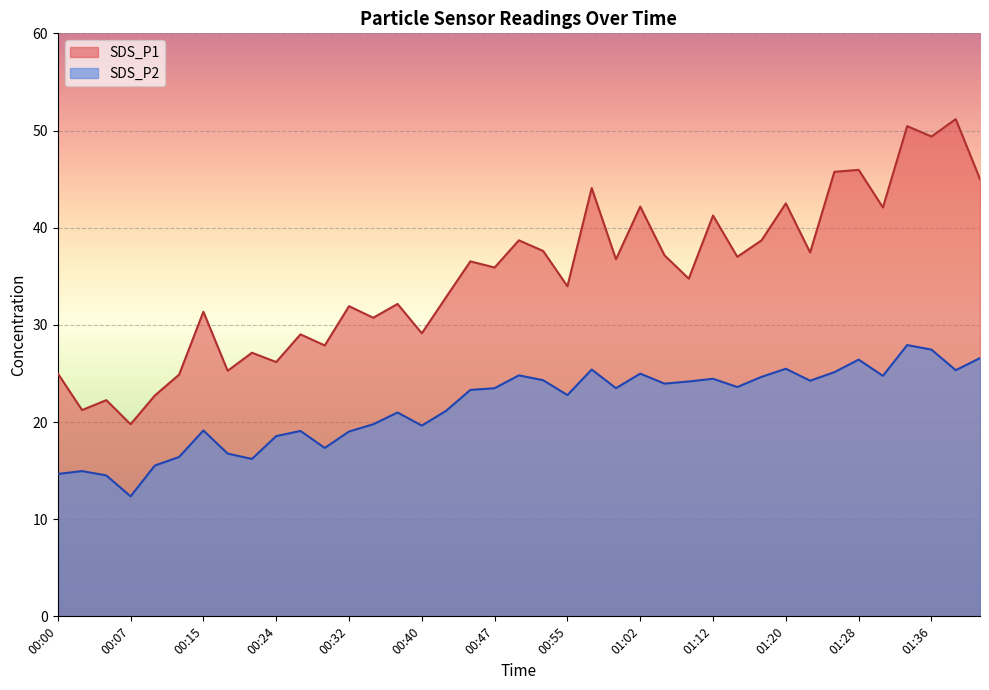

Rank the categories by SDS_P1 value from highest to lowest.

01:38, 01:33, 01:36, 01:28, 01:26, 01:41, 00:57, 01:20, 01:02, 01:31, 01:12, 00:50, 01:18, 00:52, 01:23, 01:05, 01:15, 01:00, 00:45, 00:47, 01:07, 00:55, 00:42, 00:37, 00:32, 00:15, 00:35, 00:40, 00:27, 00:29, 00:21, 00:24, 00:18, 00:00, 00:13, 00:10, 00:05, 00:02, 00:07